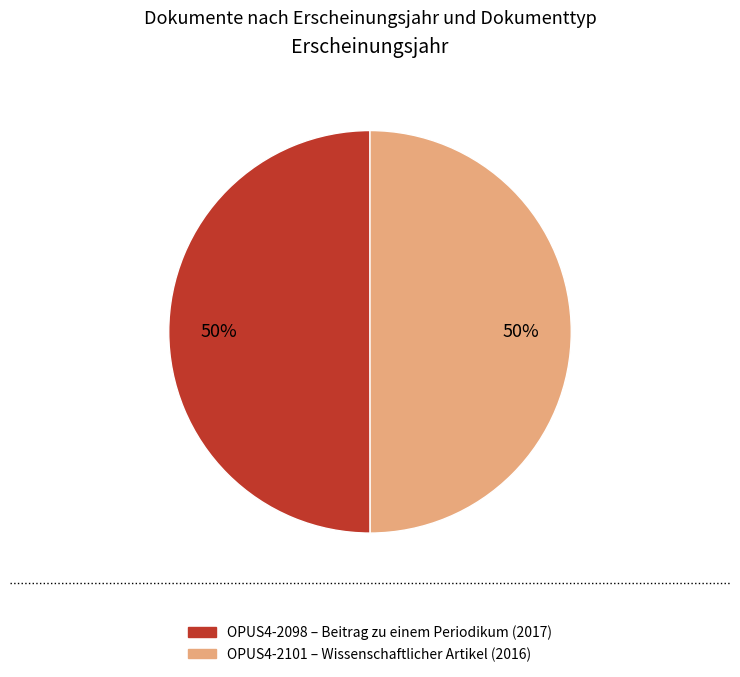

To the nearest percent, what is the average slice percentage?

50%